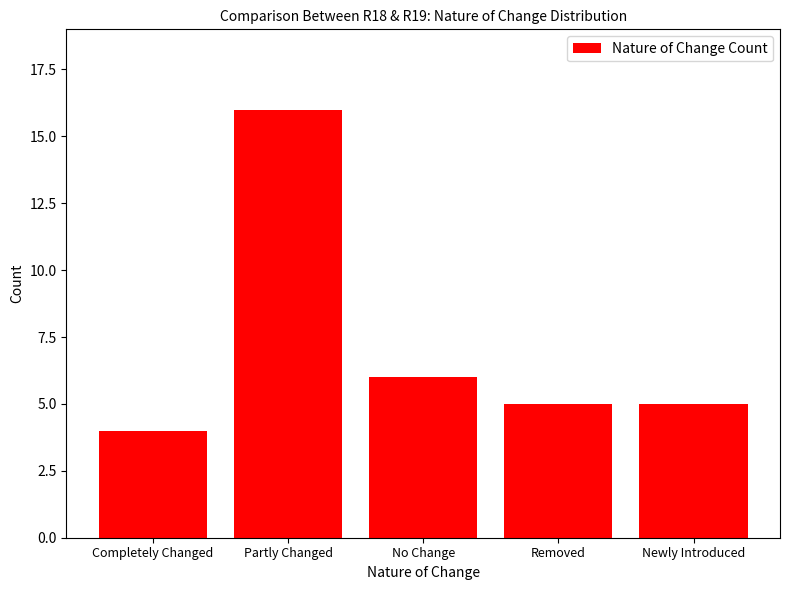

True or false: the data shows 6 at Completely Changed.

False